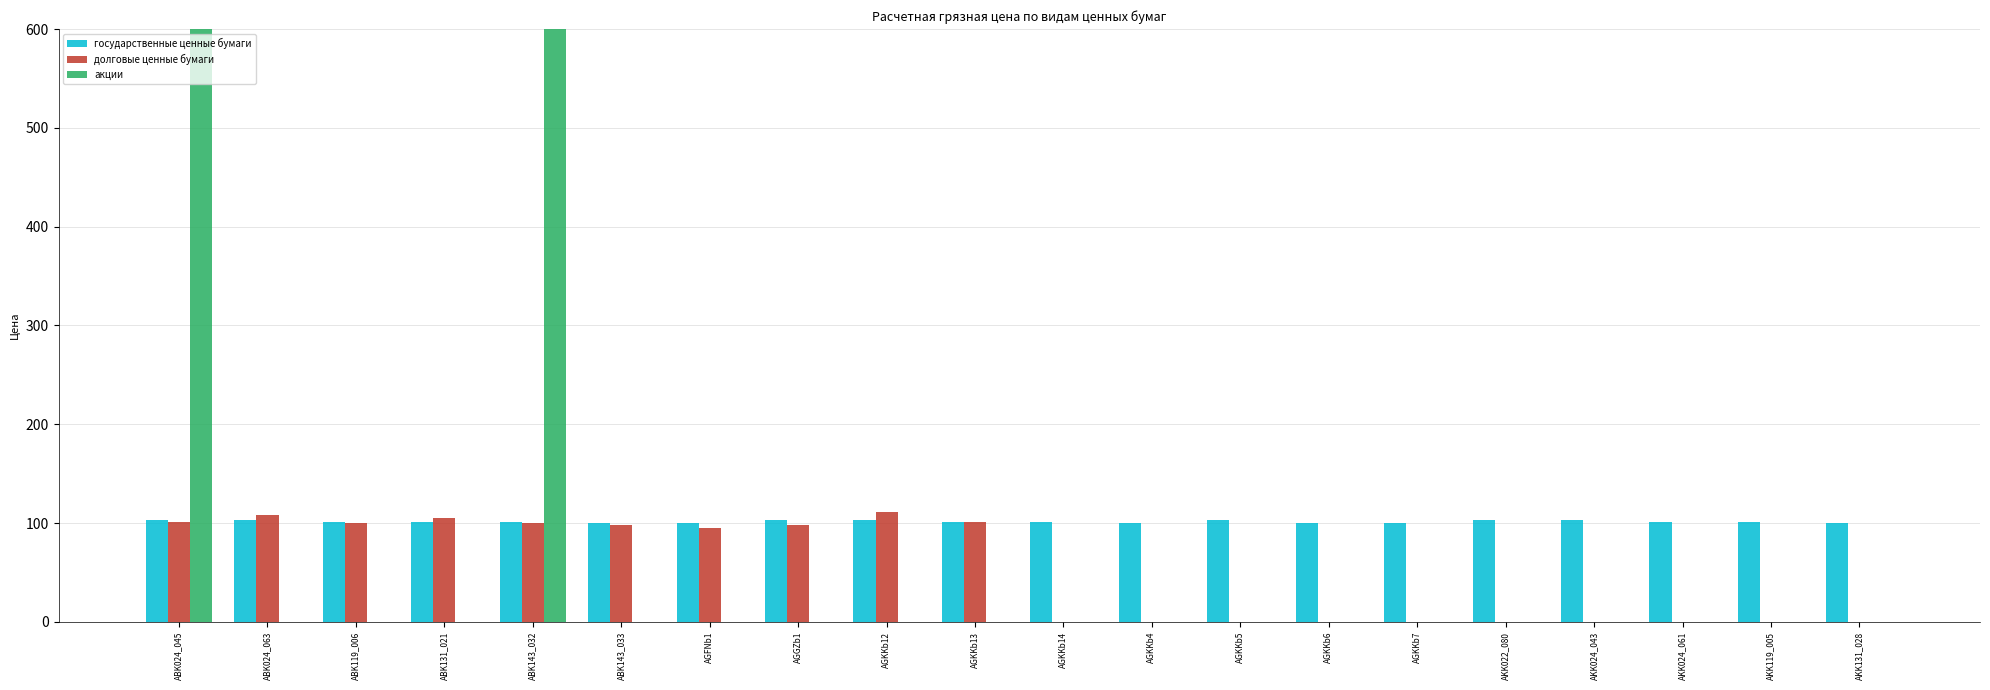

Which series has the largest range (max minus min)?

акции